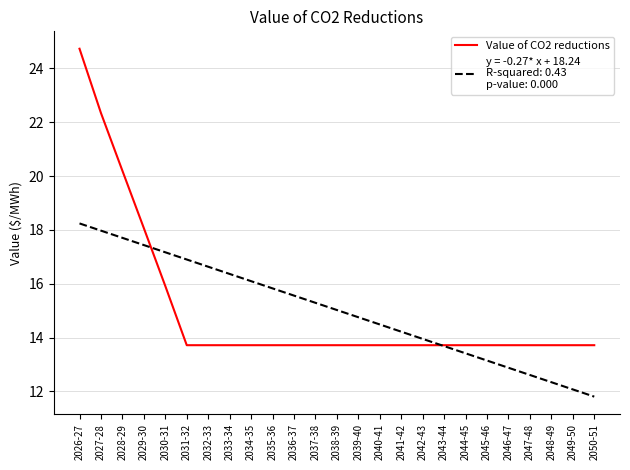

How many distinct data groups are displayed?

2